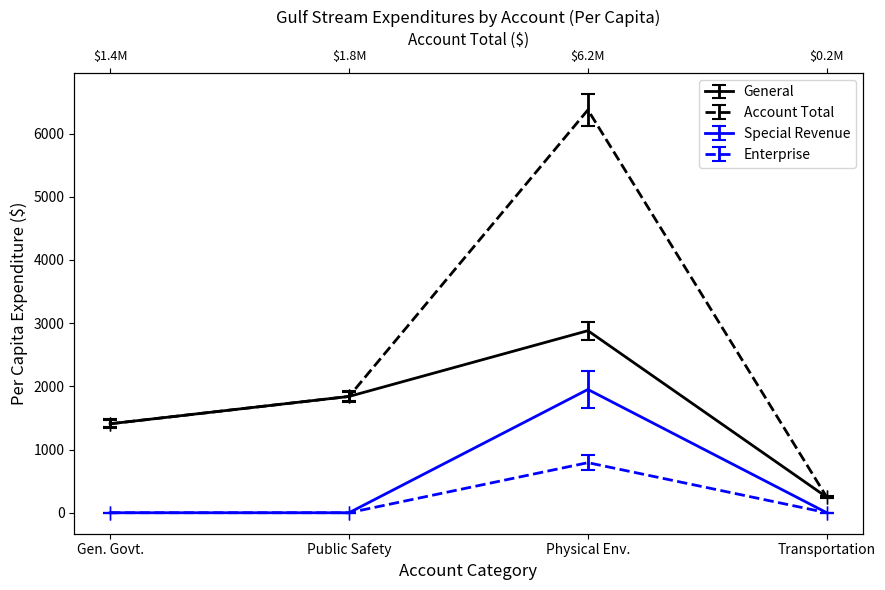

How many interior local peaks does the General series have?

1